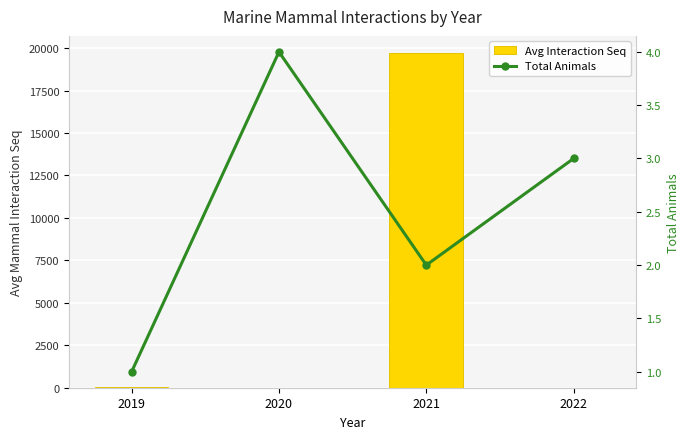

Which series has the largest total across all categories?

Avg Interaction Seq